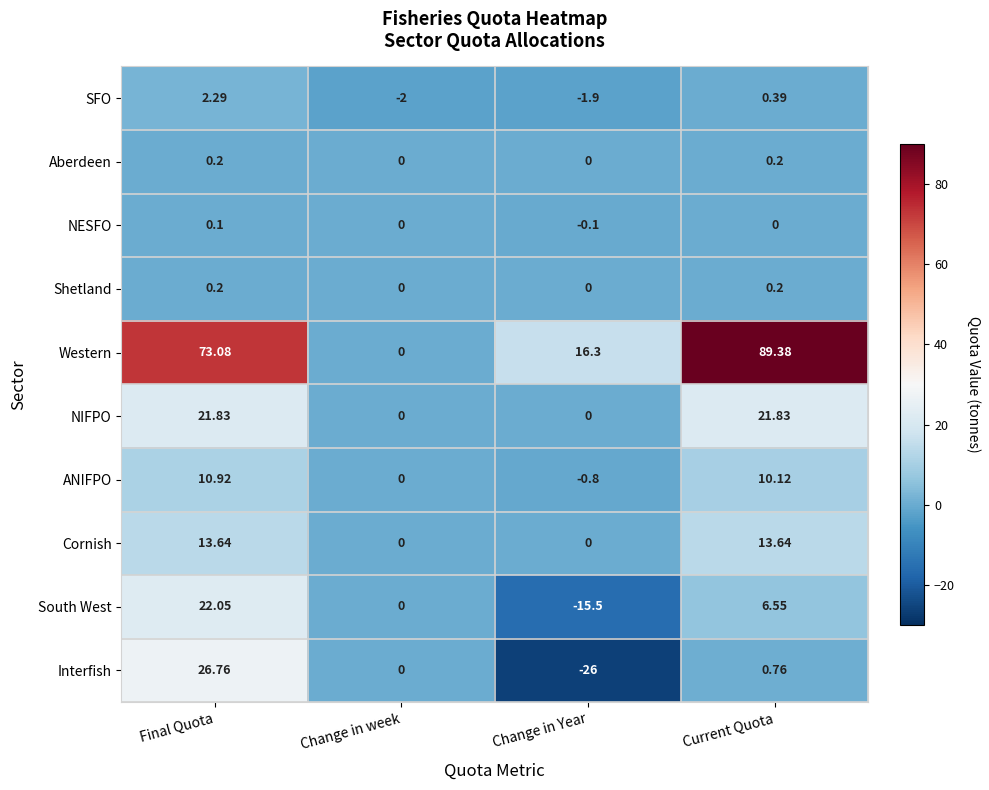

At which category is the sum across all series the highest?

Final Quota